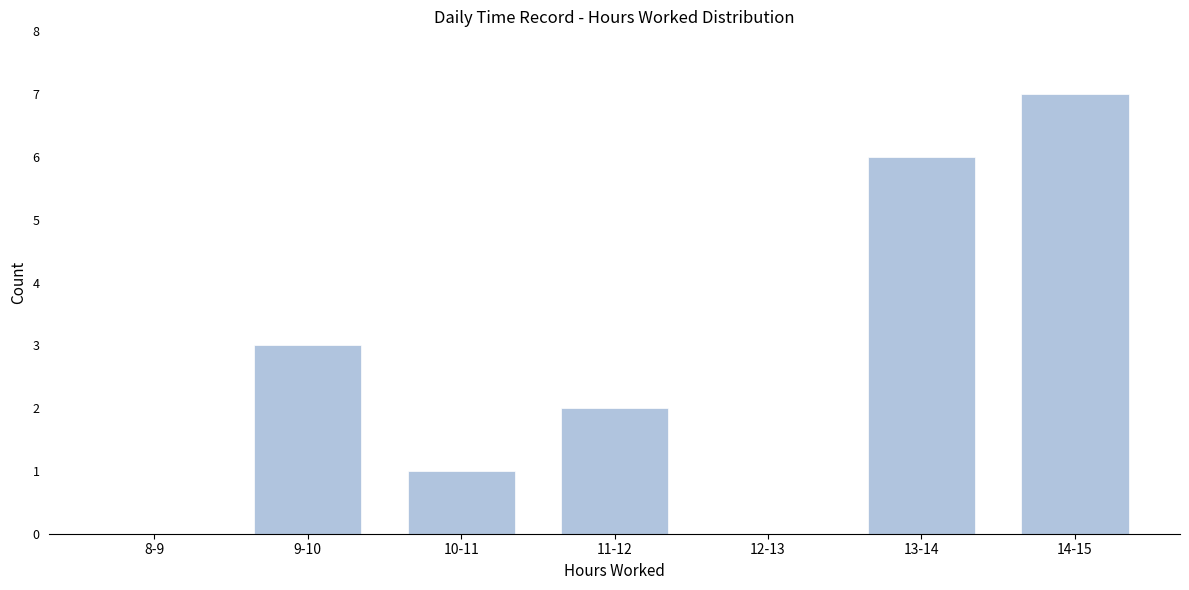

Reading left to right, what are all the values shown in this chart?

8-9=0	9-10=3	10-11=1	11-12=2	12-13=0	13-14=6	14-15=7